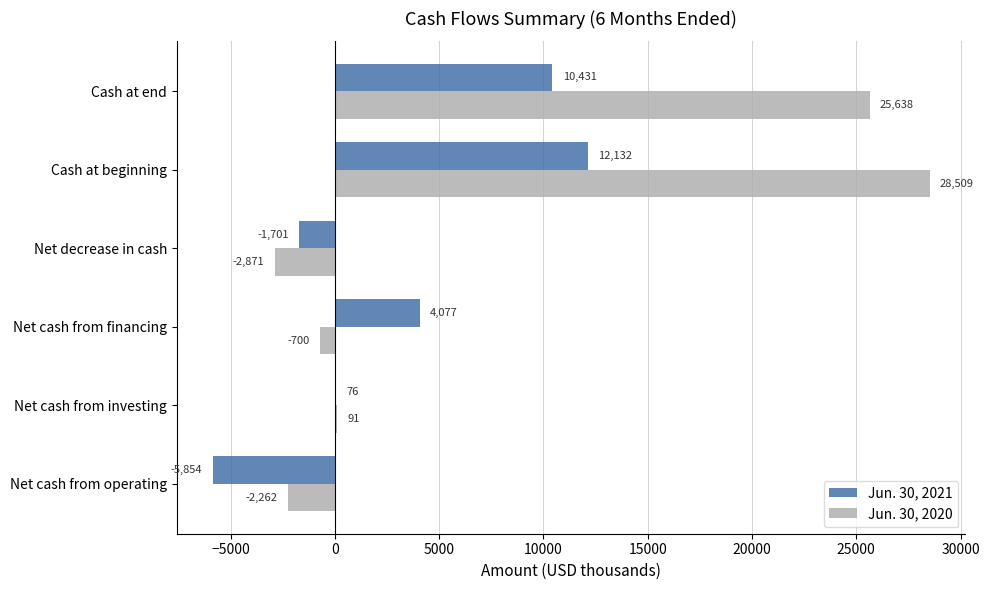

Is it true that Jun. 30, 2021 equals -1701 at Net decrease in cash?

True